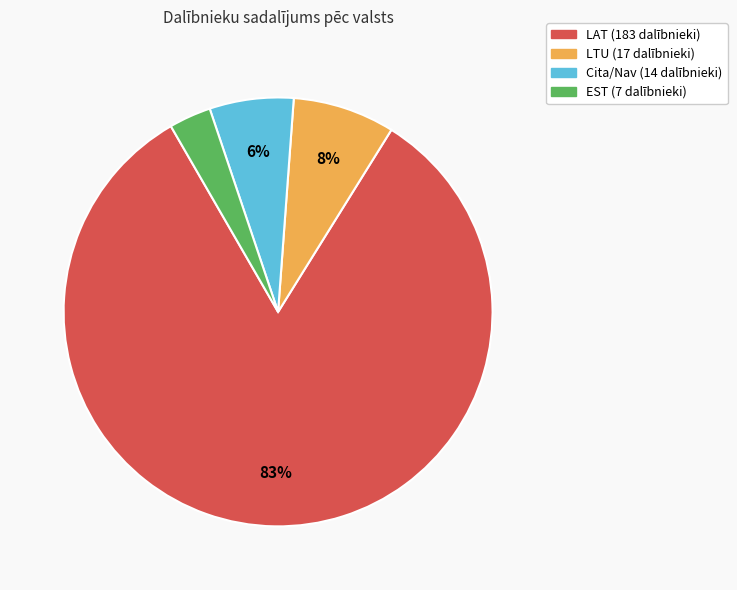

Does any single category account for the majority?

Yes